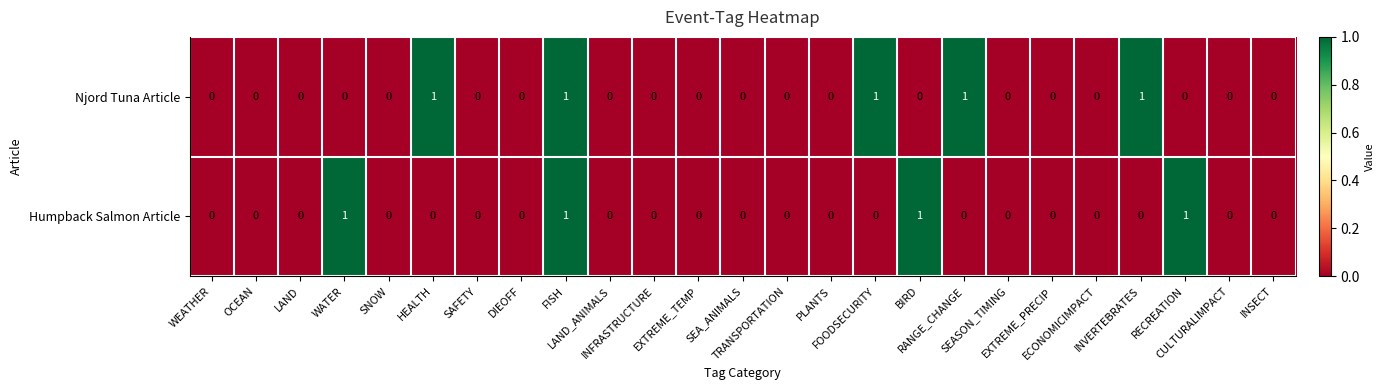

Rank the series by their average value, from highest to lowest.

Njord Tuna Article, Humpback Salmon Article